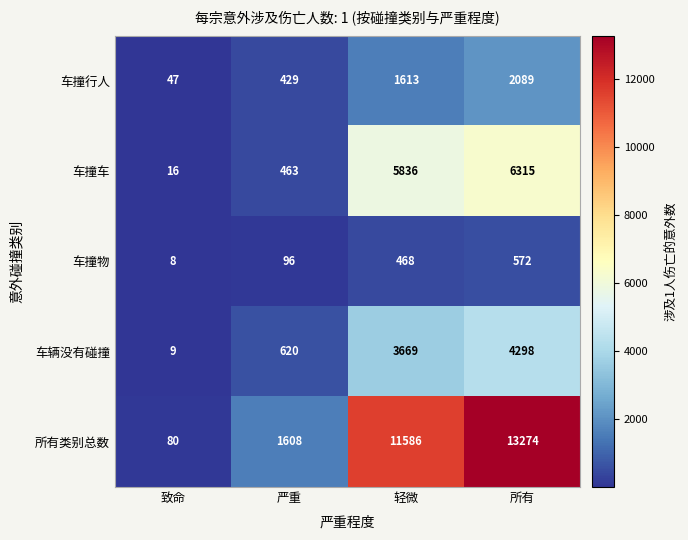

What is the sum of all 车辆没有碰撞 values?

8596